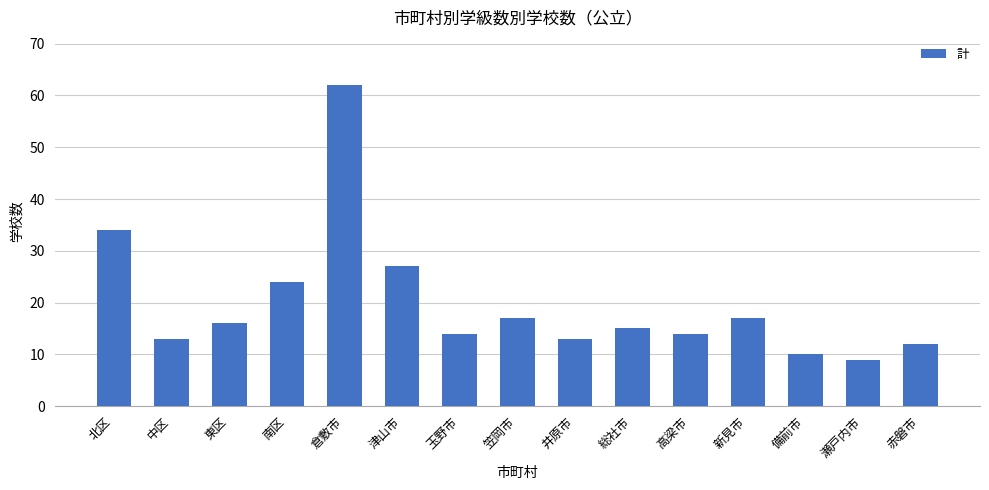

Between 東区 and 津山市, which is larger?

津山市